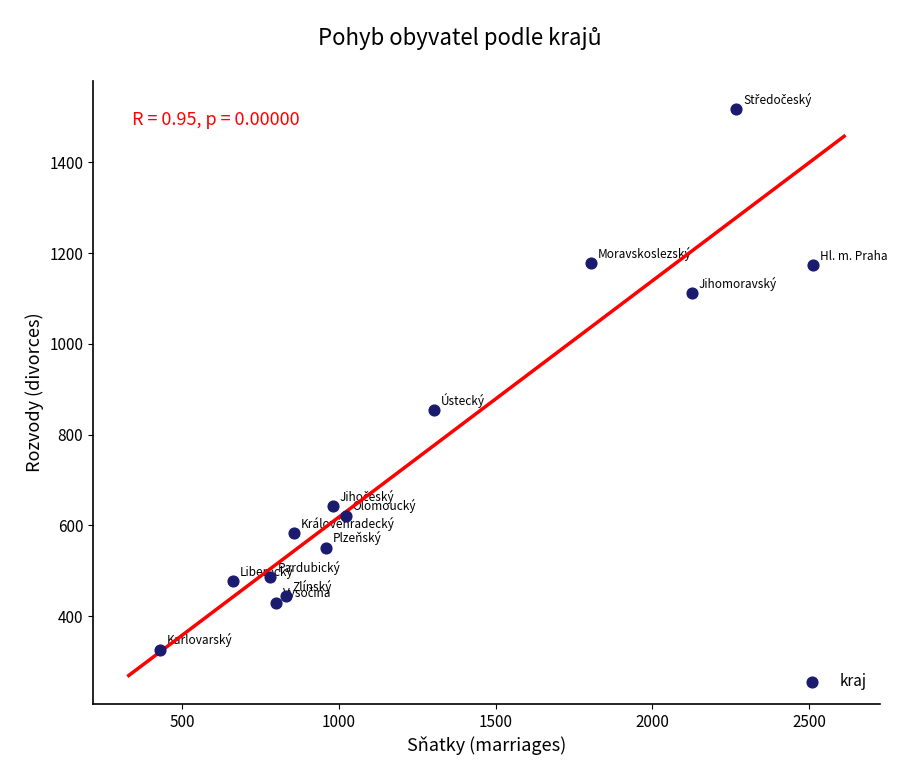

What is the range of X values (max minus min)?

2082